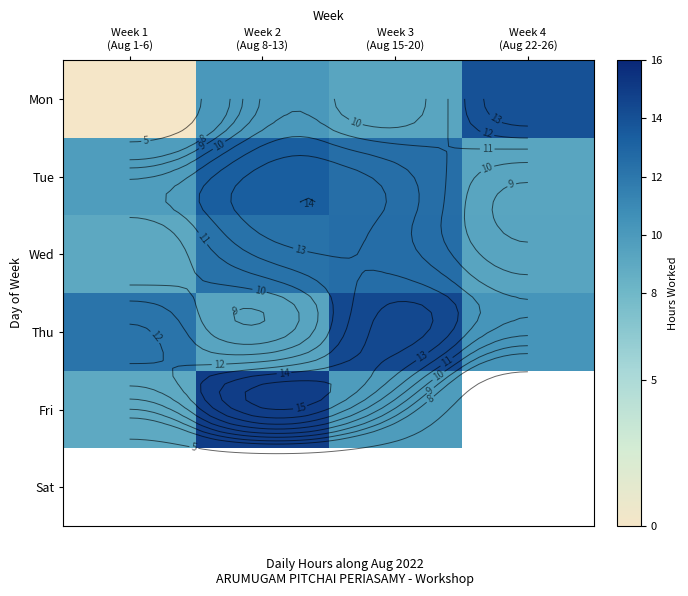

What is the difference between the Thu values at Week 2 (Aug 8-13) and Week 4 (Aug 22-26)?

1.0